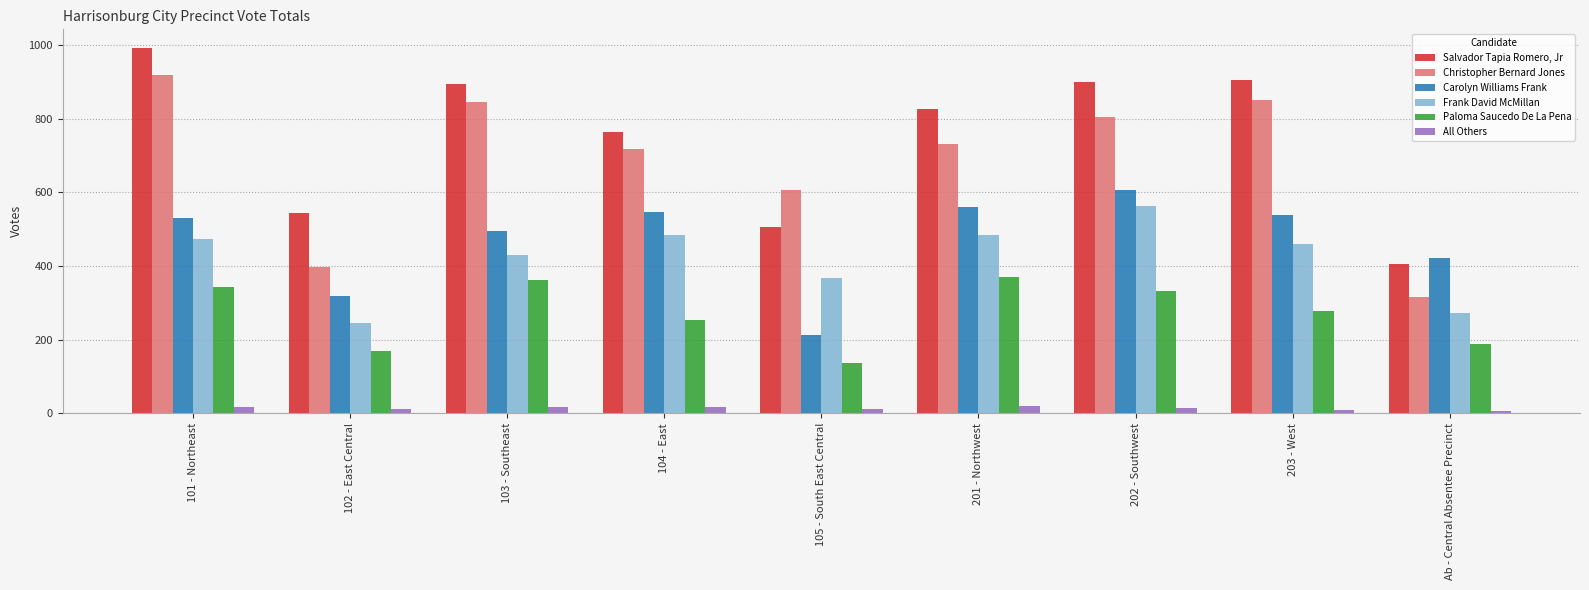

At which label does Christopher Bernard Jones first exceed 730?

101 - Northeast